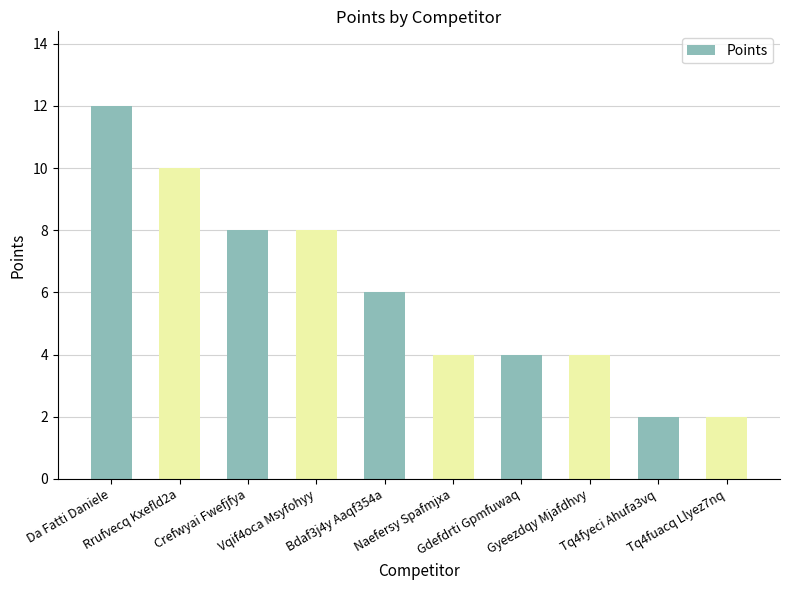

What is the maximum value shown in the chart?

12